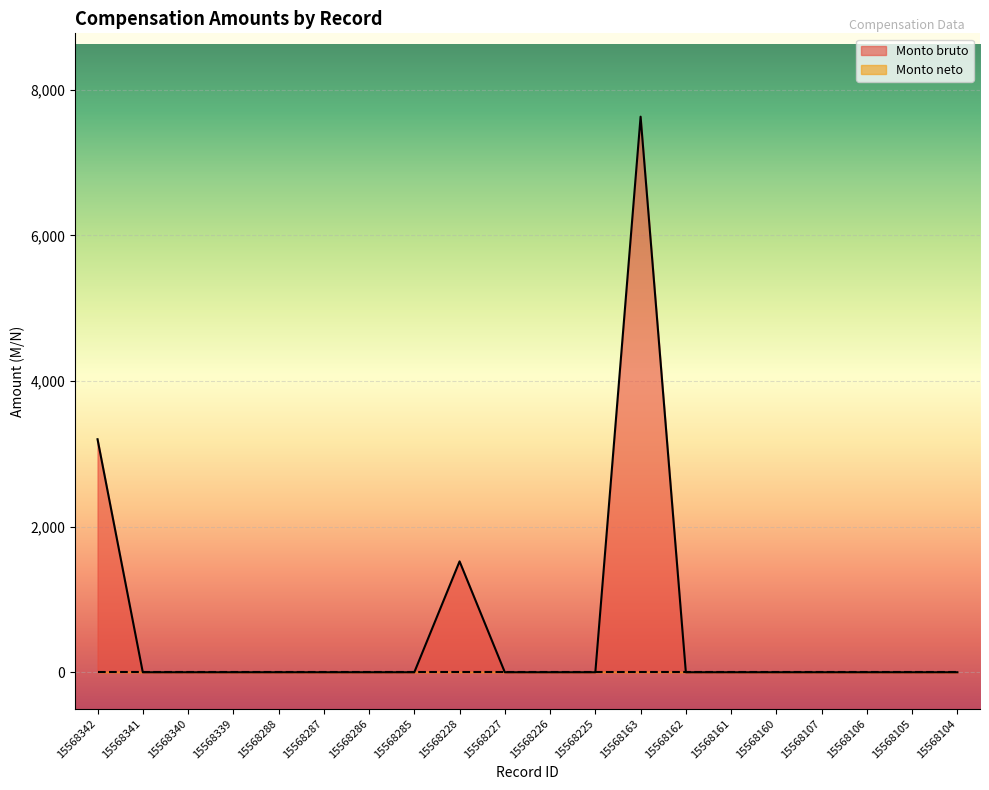

True or false: the data shows 0.0 at 15568161.

True